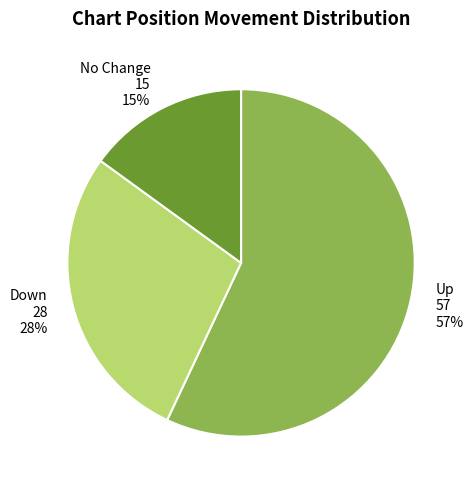

Approximately how many times larger is the value at Up 57 57% compared to Down 28 28%?

2.0